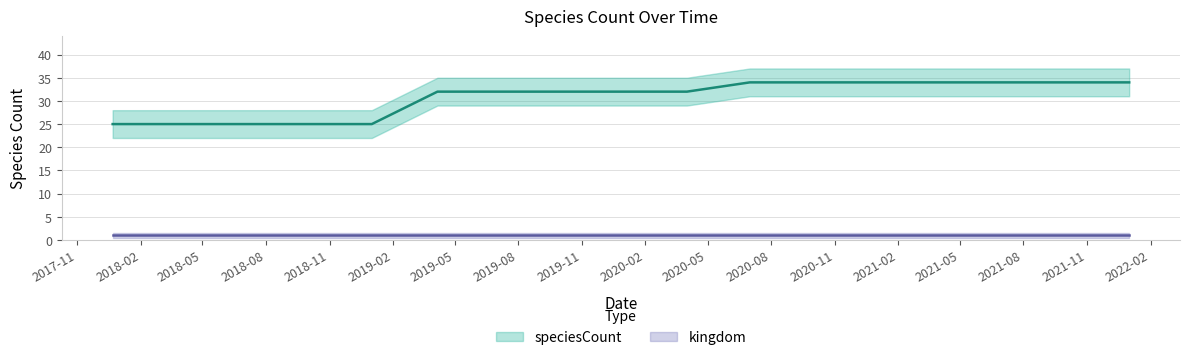

True or false: the data shows 37 at 2018-09-28.

False